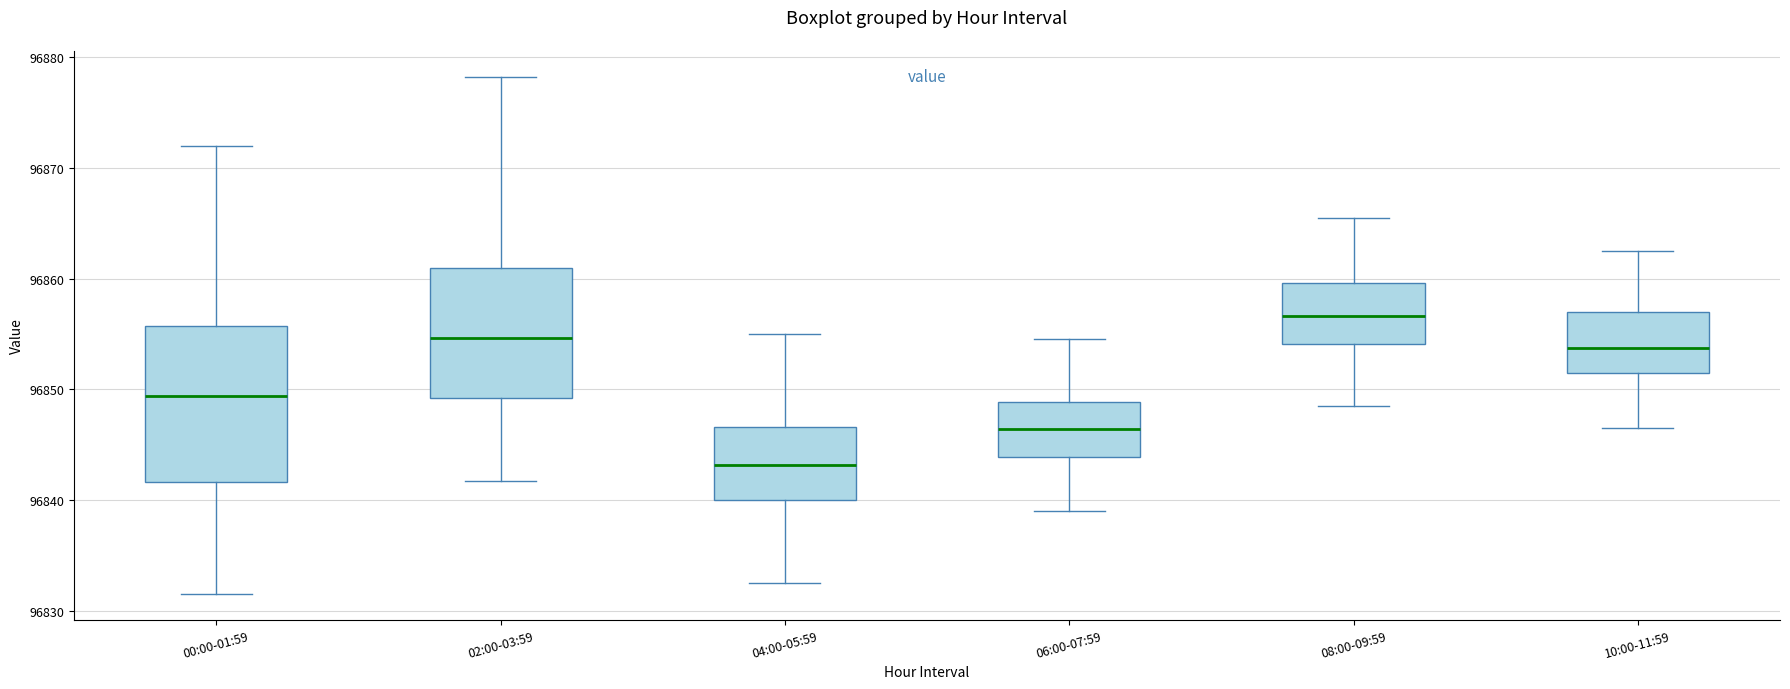

Reading left to right, transcribe this box plot: for each box, give where its median line is, the range the box spans, and where its two whiskers end, as read against the y-axis. The values are not printed on the chart, so give them approximately, as read against the axis.

00:00-01:59: median 96849, box 96842 to 96856, whiskers 96832 to 96872
02:00-03:59: median 96855, box 96849 to 96861, whiskers 96842 to 96878
04:00-05:59: median 96843, box 96840 to 96847, whiskers 96833 to 96855
06:00-07:59: median 96846, box 96844 to 96849, whiskers 96839 to 96855
08:00-09:59: median 96857, box 96854 to 96860, whiskers 96849 to 96866
10:00-11:59: median 96854, box 96852 to 96857, whiskers 96847 to 96863